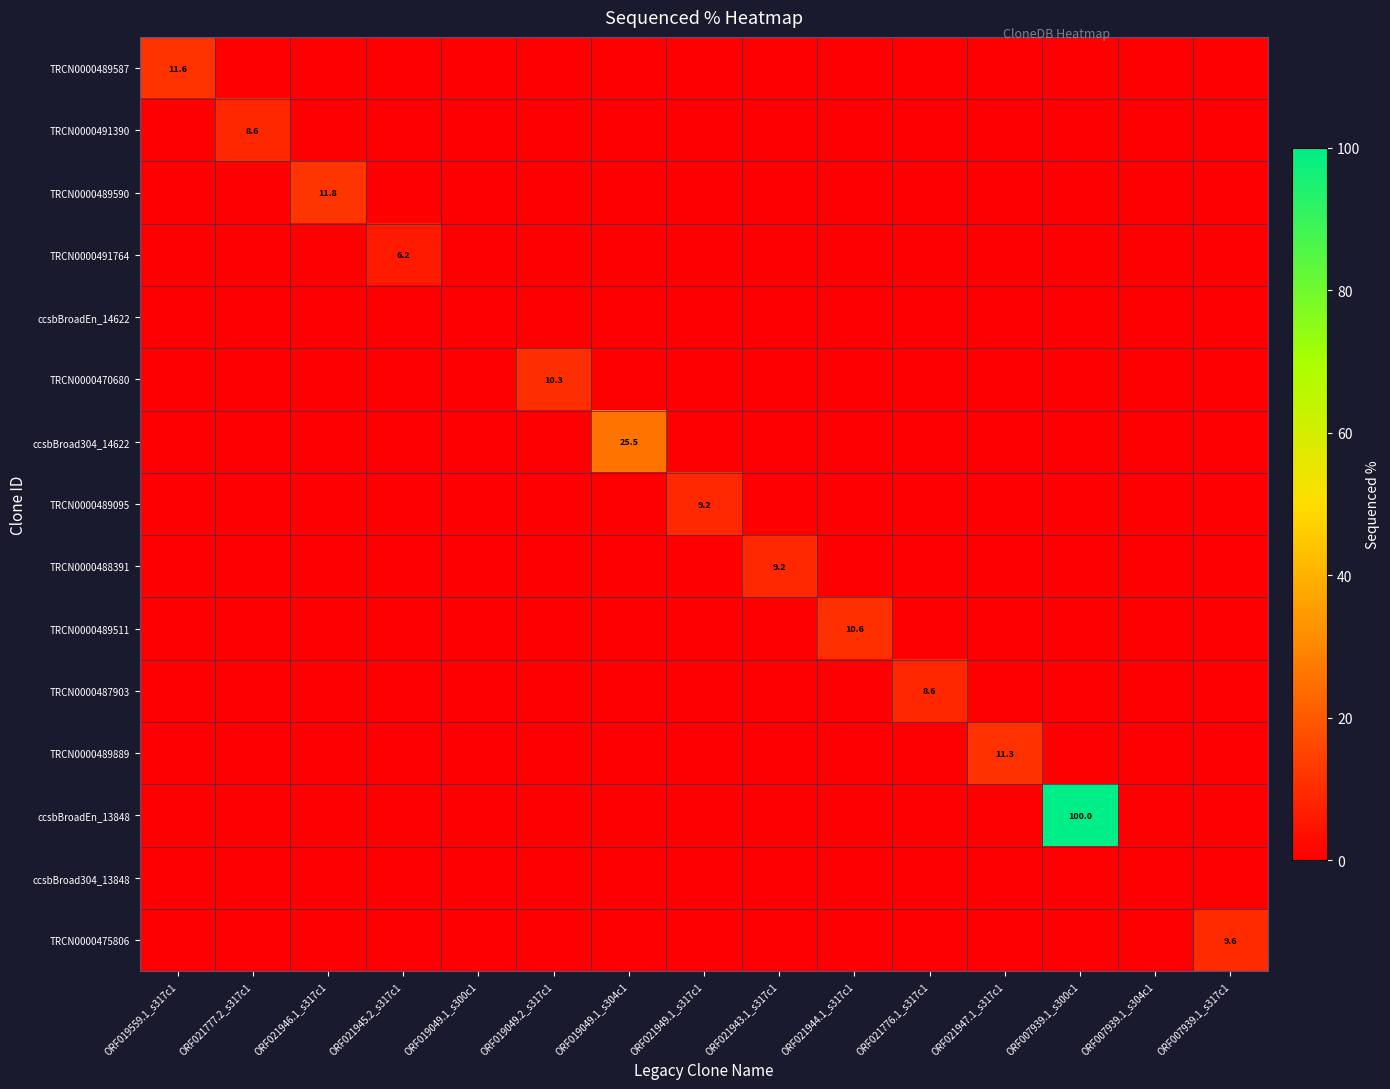

At which label does TRCN0000489587 reach its minimum?

ORF021777.2_s317c1